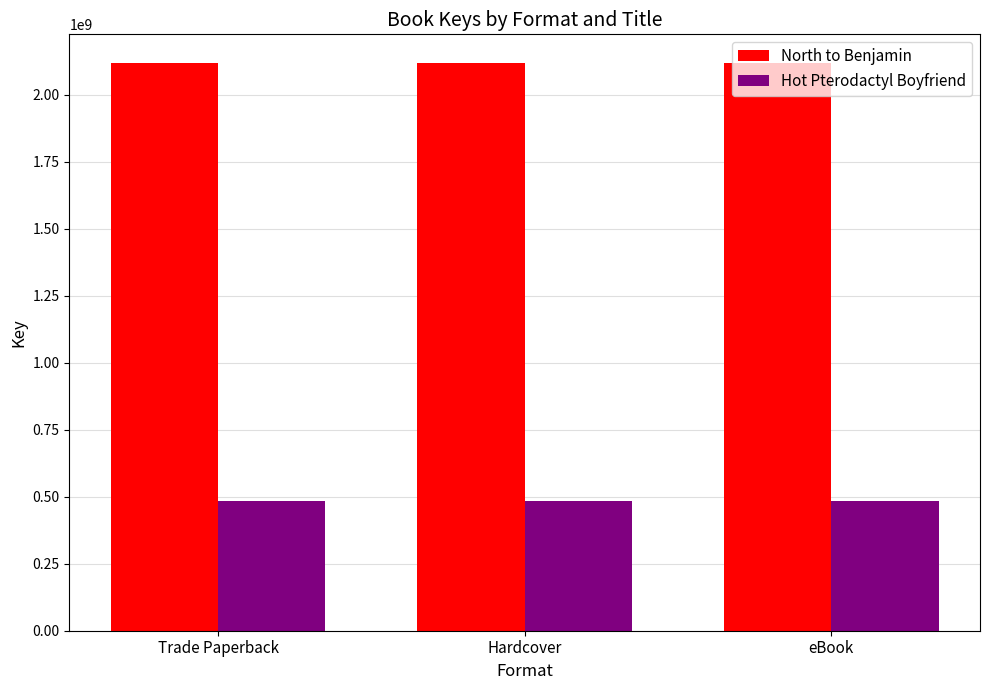

What is the maximum value shown in the chart?

2119350740